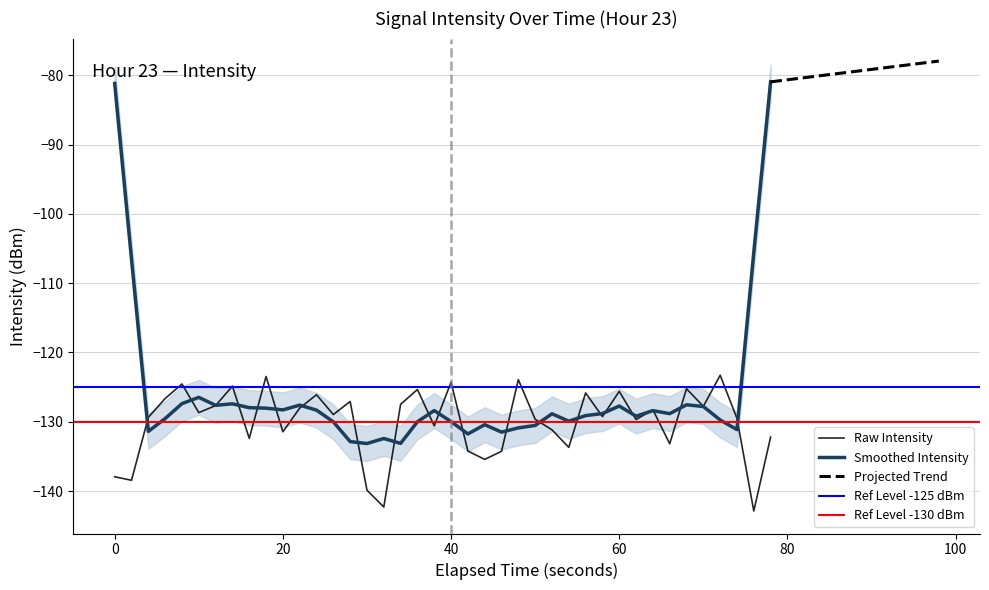

What is the highest value of the Smoothed Intensity series?

-80.9